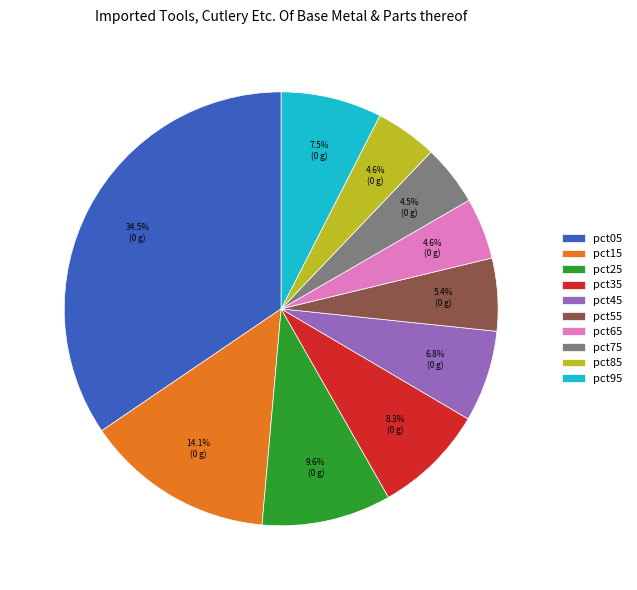

Is it true that pct05 is 44% of the pie?

False